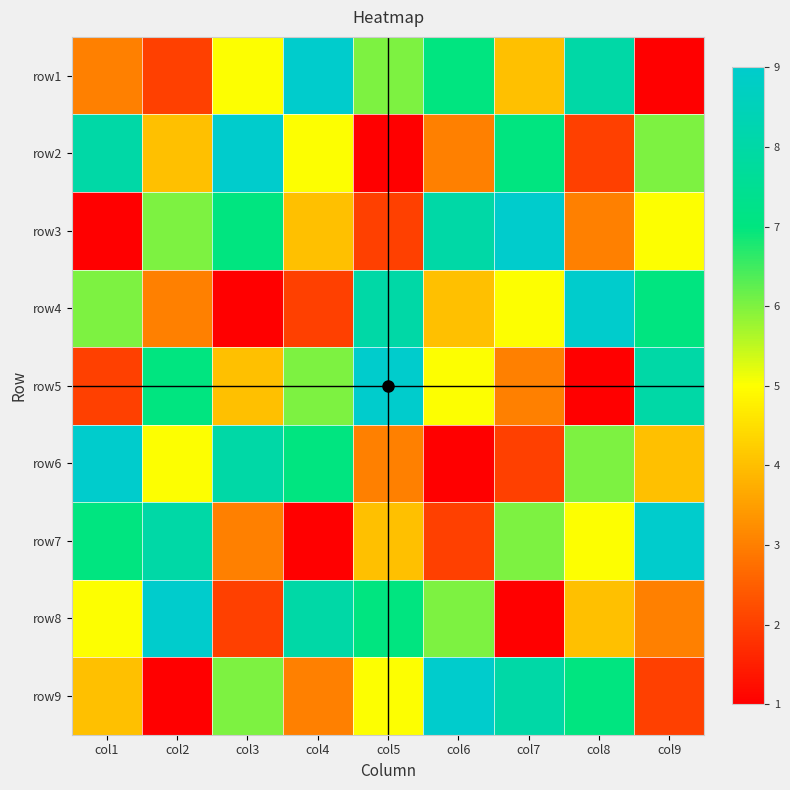

Is the value of row7 at col1 greater than the value of row3 at col4?

Yes